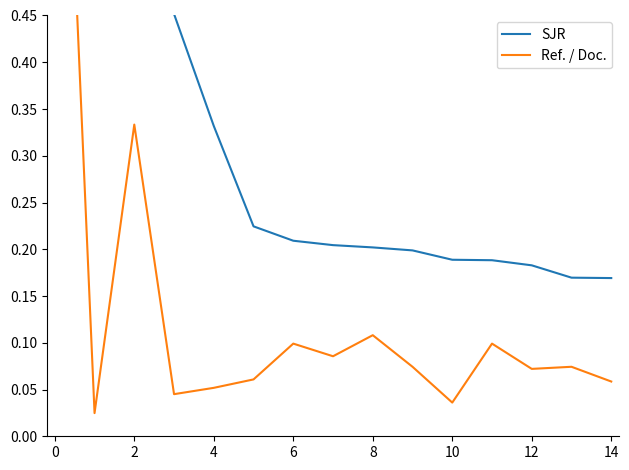

In Ref. / Doc., how many points are higher than both neighbors (excluding endpoints)?

5